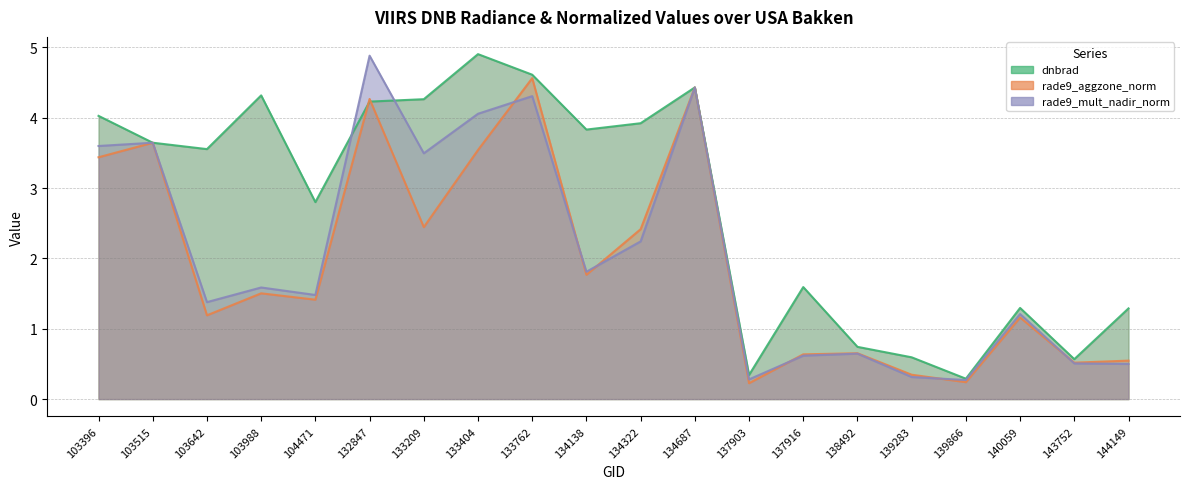

True or false: rade9_aggzone_norm has more than 1 points higher than both neighbors.

True